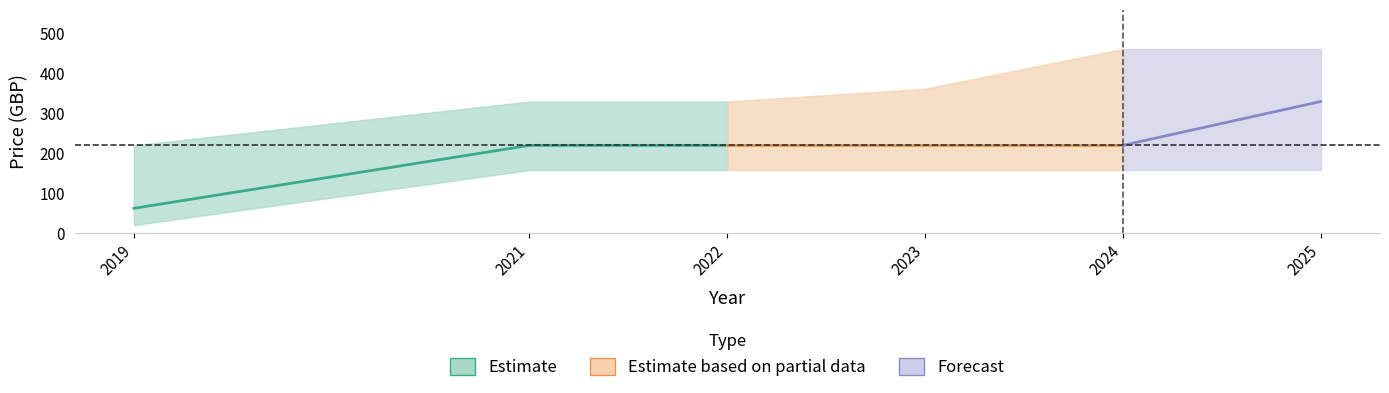

True or false: Price (PRINT) and print_upper cross at least once.

False